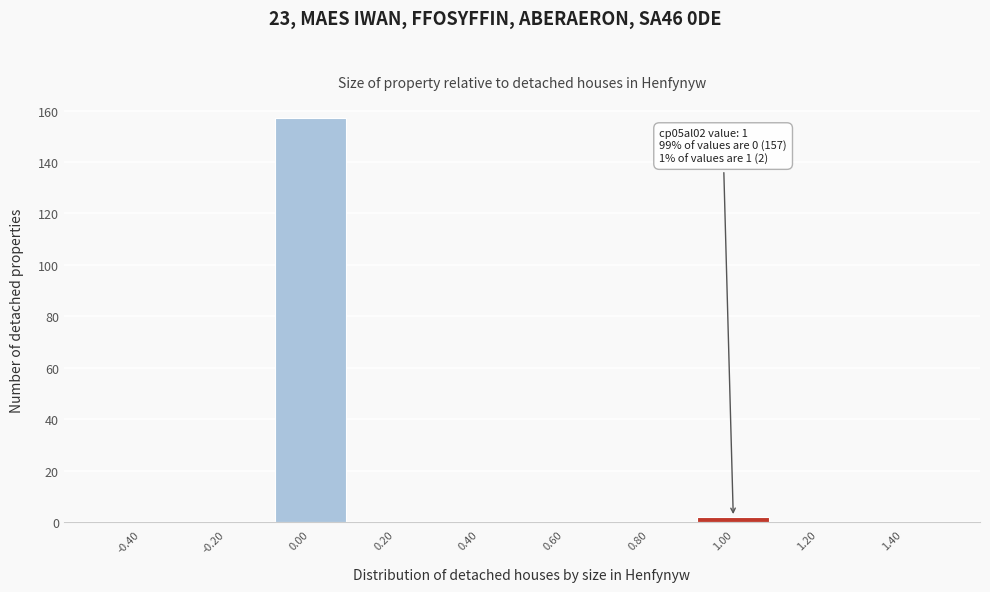

Which range on the x-axis has the tallest bar?

-0.1 to 0.1